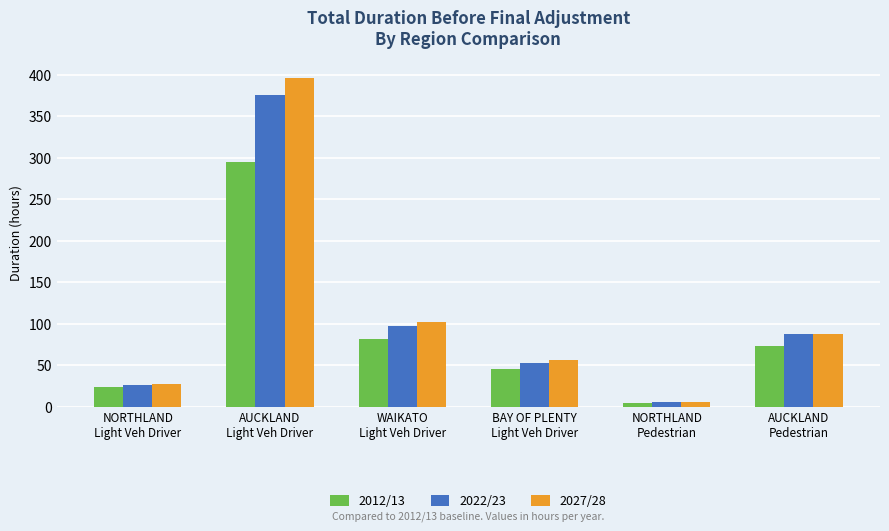

Which series has the largest range (max minus min)?

2027/28